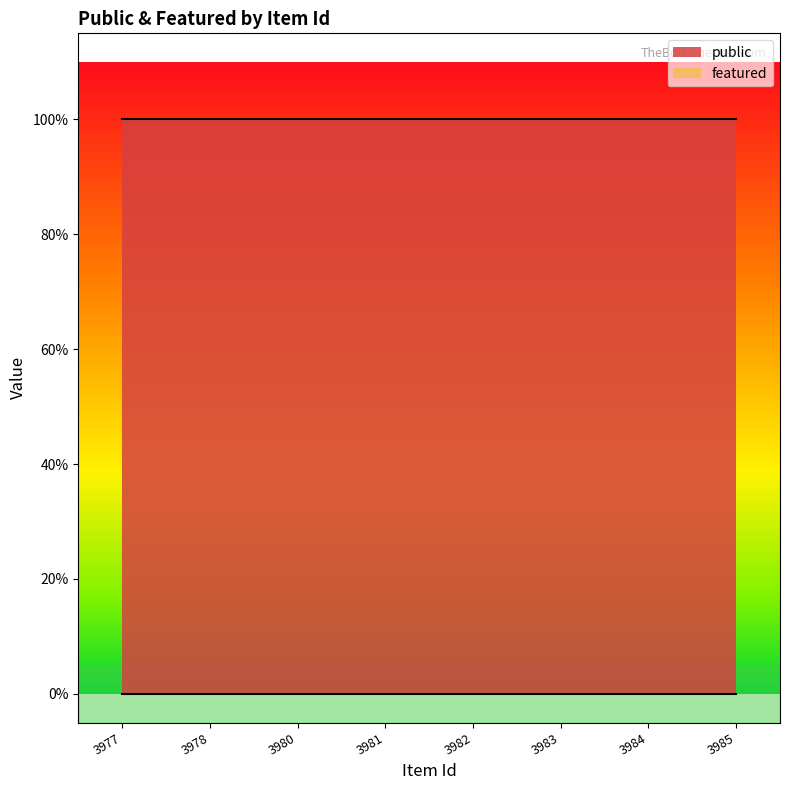

True or false: public has a value of 2 at 3980.

False